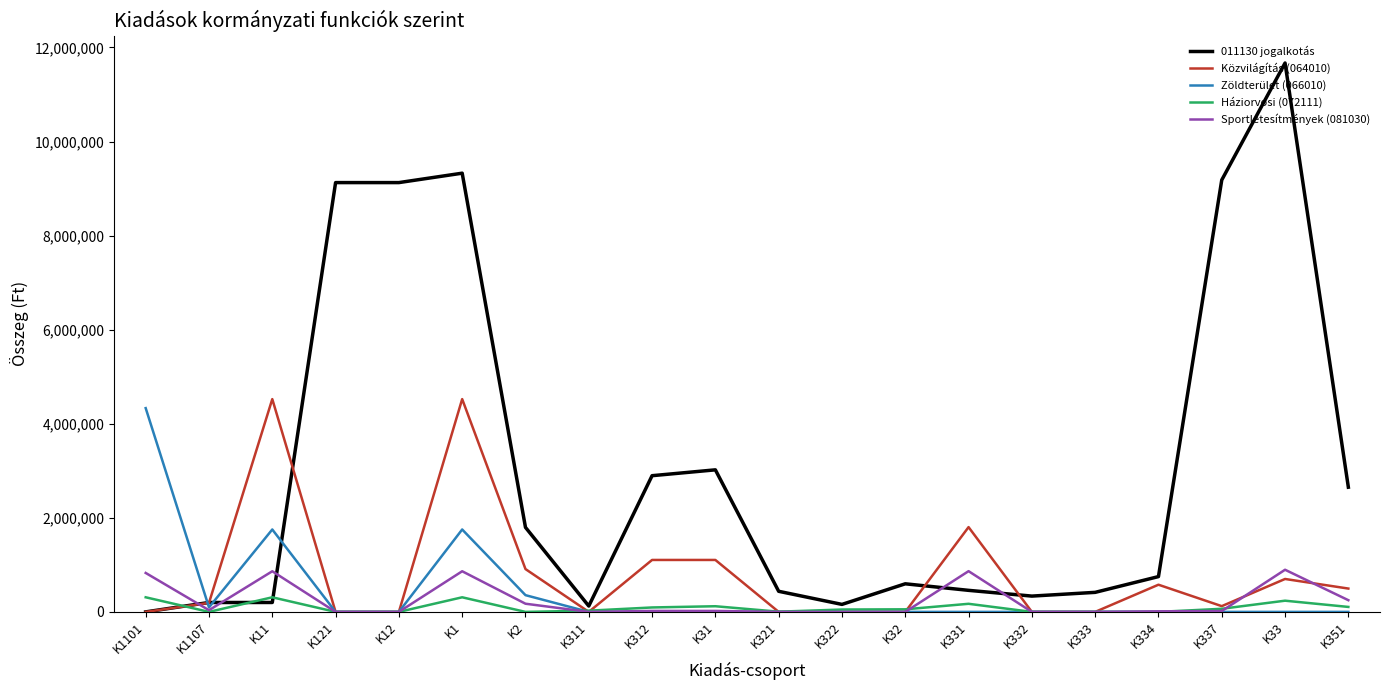

Which series has the largest range (max minus min)?

011130 jogalkotás